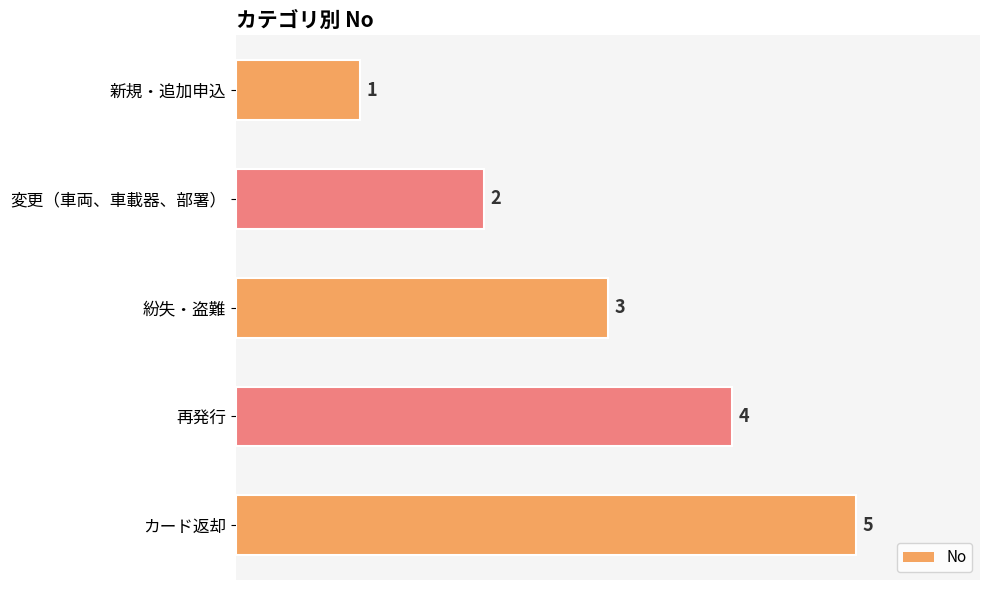

What is the sum of all values?

15